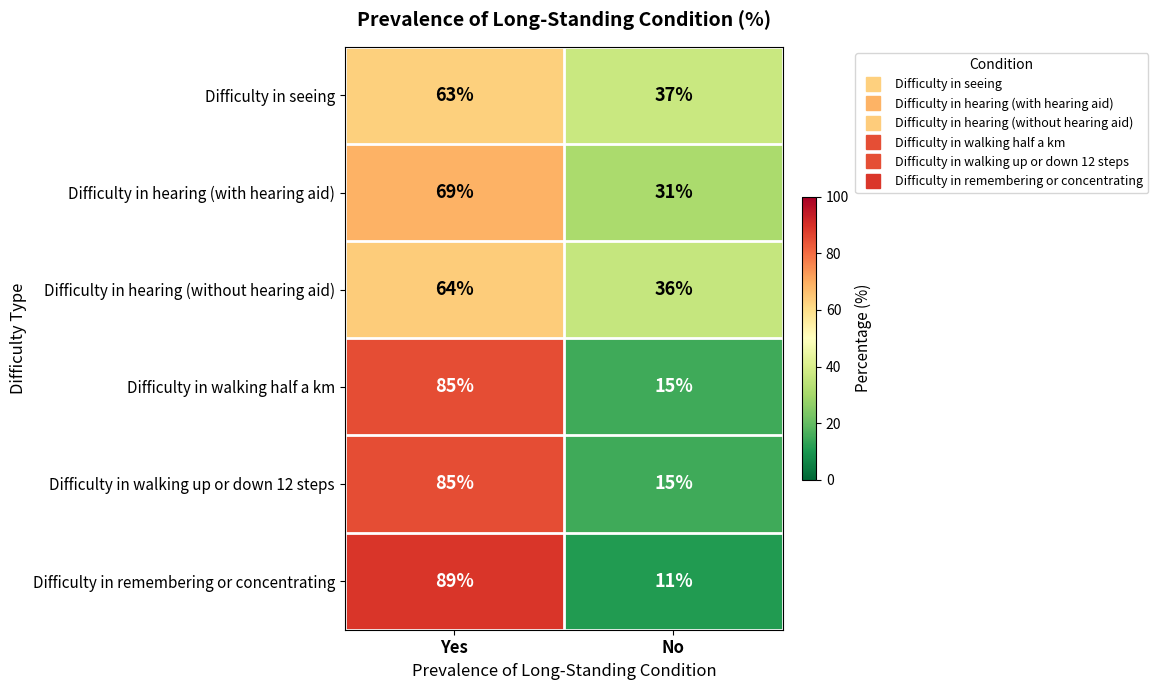

How many categories are shown in the chart?

2